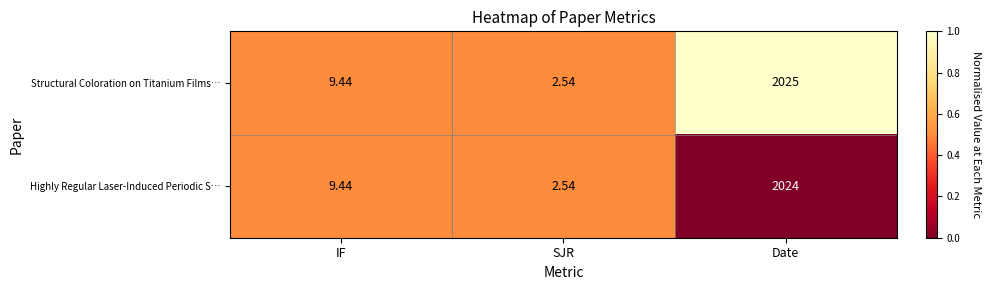

Between SJR and Date, which series saw the biggest shift?

Structural Coloration on Titanium Films…